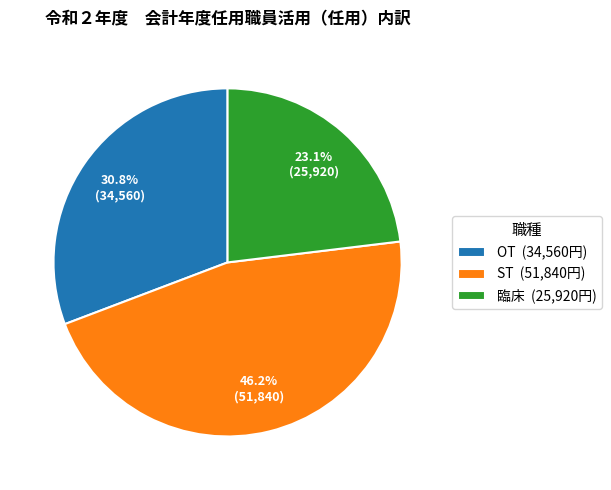

Do OT and 臨床 together represent more than half of the pie?

Yes